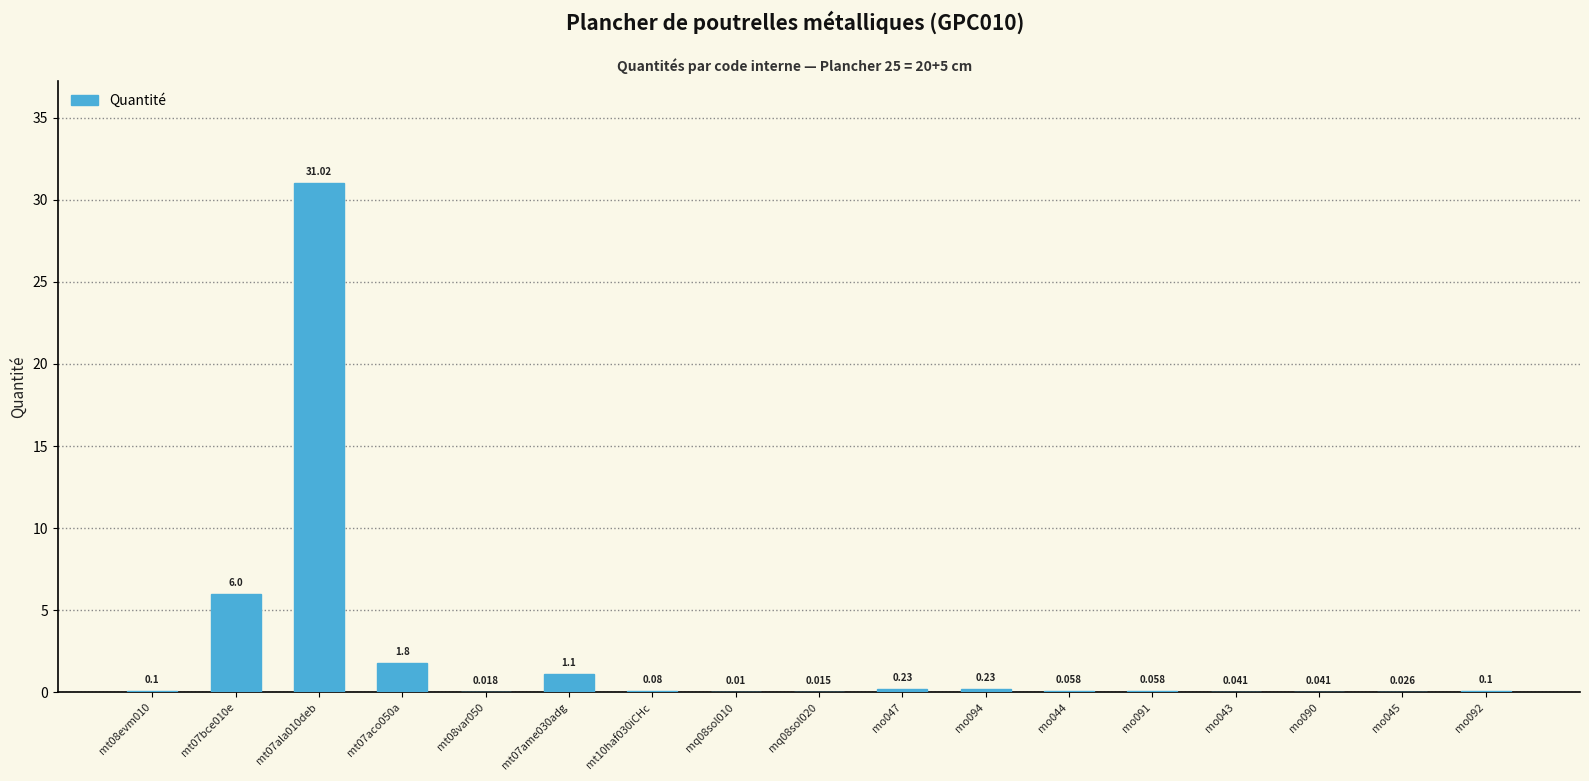

Are the bars horizontal?

No